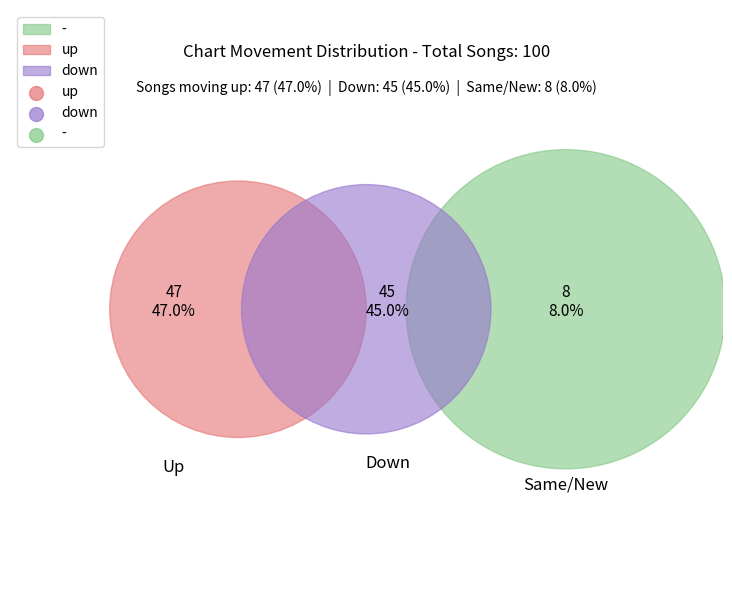

To the nearest percent, what is the combined percentage of - and up?

55%